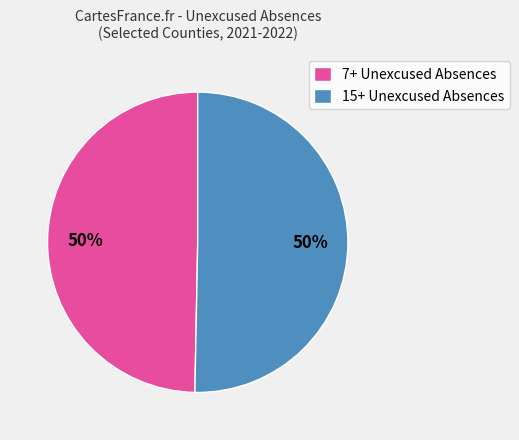

Is the sum of 15+ Unexcused Absences and 7+ Unexcused Absences greater than half?

Yes